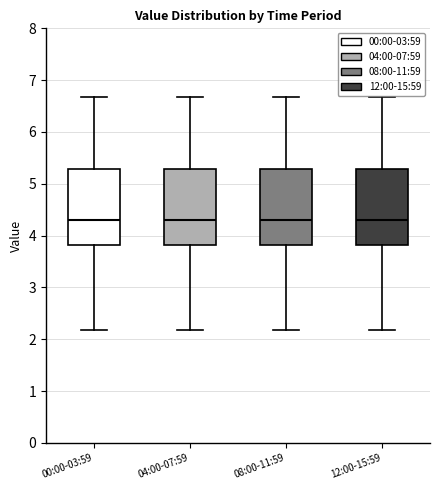

Reading left to right, read every box against the y-axis: the position of its median line, the range the box covers, and the ends of its whiskers. The values are not printed on the chart, so give them approximately, as read against the axis.

00:00-03:59: median 4.3, box 3.8 to 5.3, whiskers 2.2 to 6.7
04:00-07:59: median 4.3, box 3.8 to 5.3, whiskers 2.2 to 6.7
08:00-11:59: median 4.3, box 3.8 to 5.3, whiskers 2.2 to 6.7
12:00-15:59: median 4.3, box 3.8 to 5.3, whiskers 2.2 to 6.7